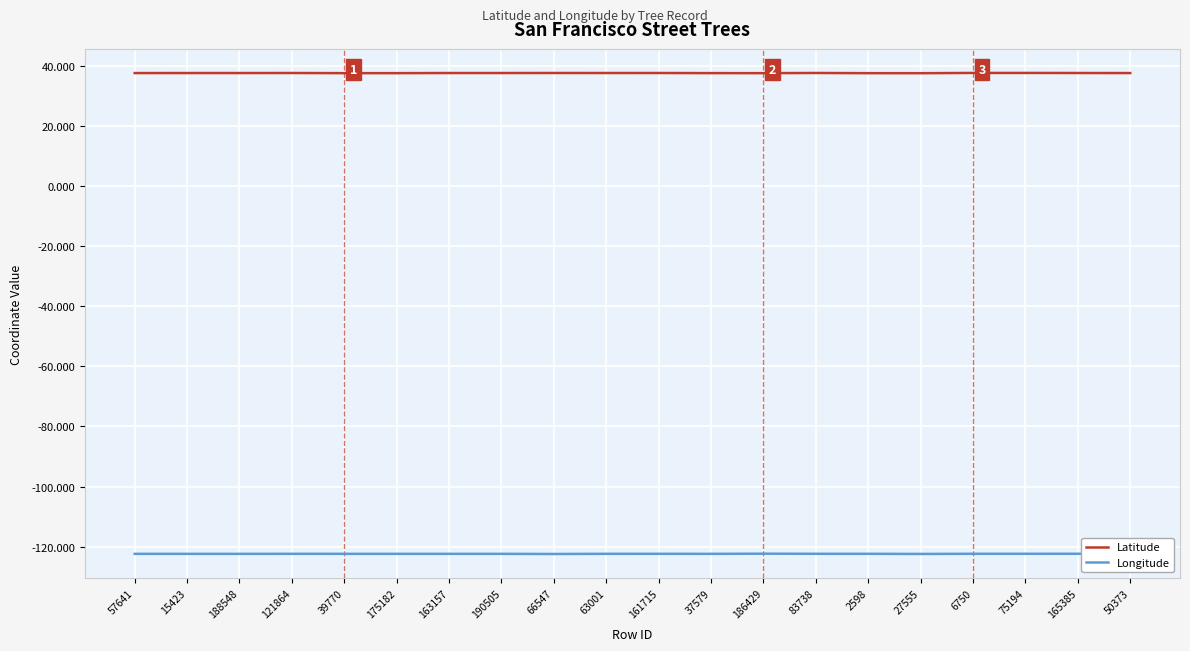

Which series has the largest total across all categories?

Latitude